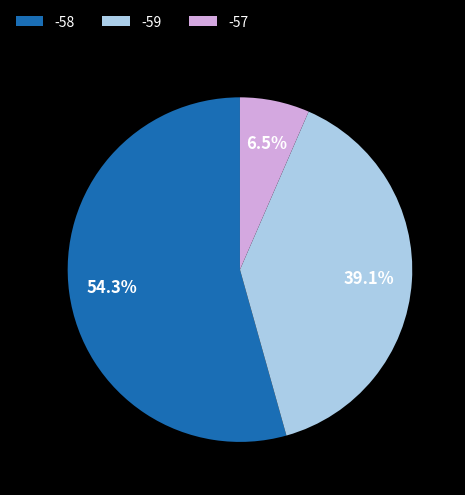

What is the smallest slice in the pie chart?

-57